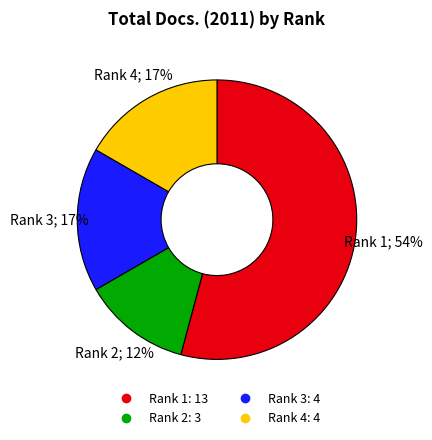

Which has a higher value, Rank 2 or Rank 3?

Rank 3